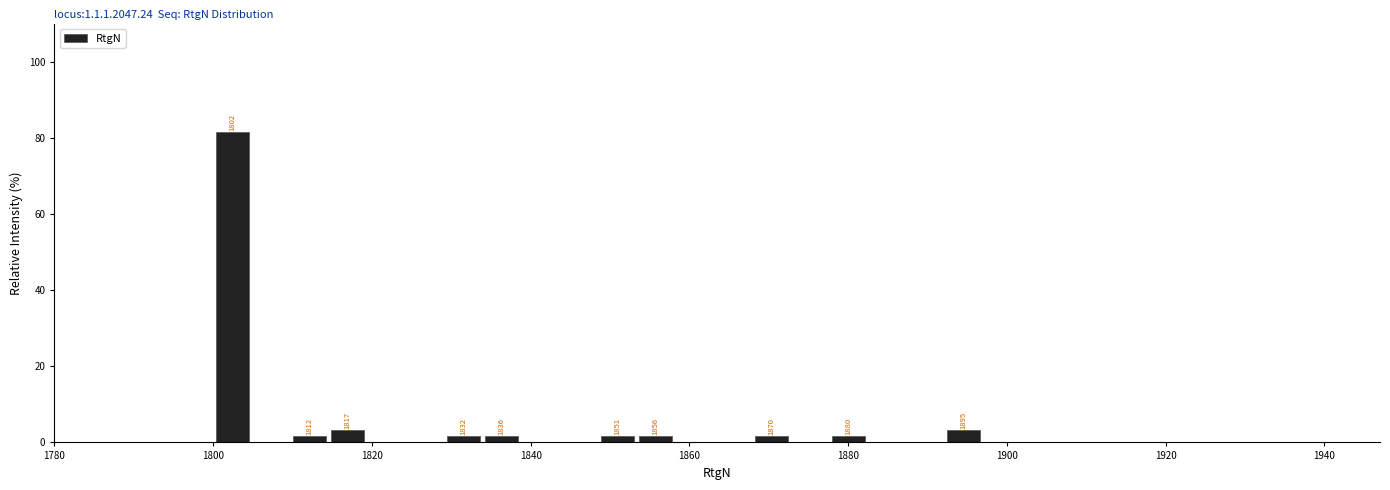

Around what value on the x-axis is the tallest bar? Give the approximate position of its centre, as read against the axis.

1802